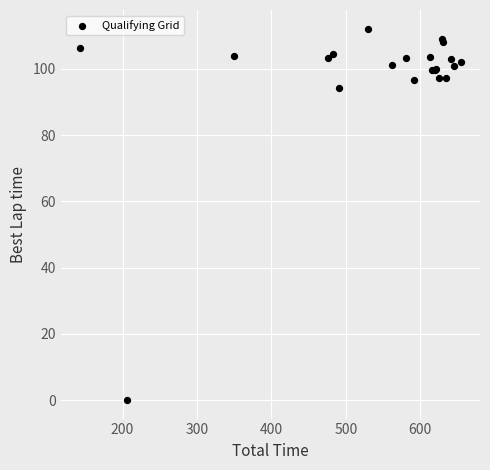

What Y value in the scatter plot is closest to 56?

94.4